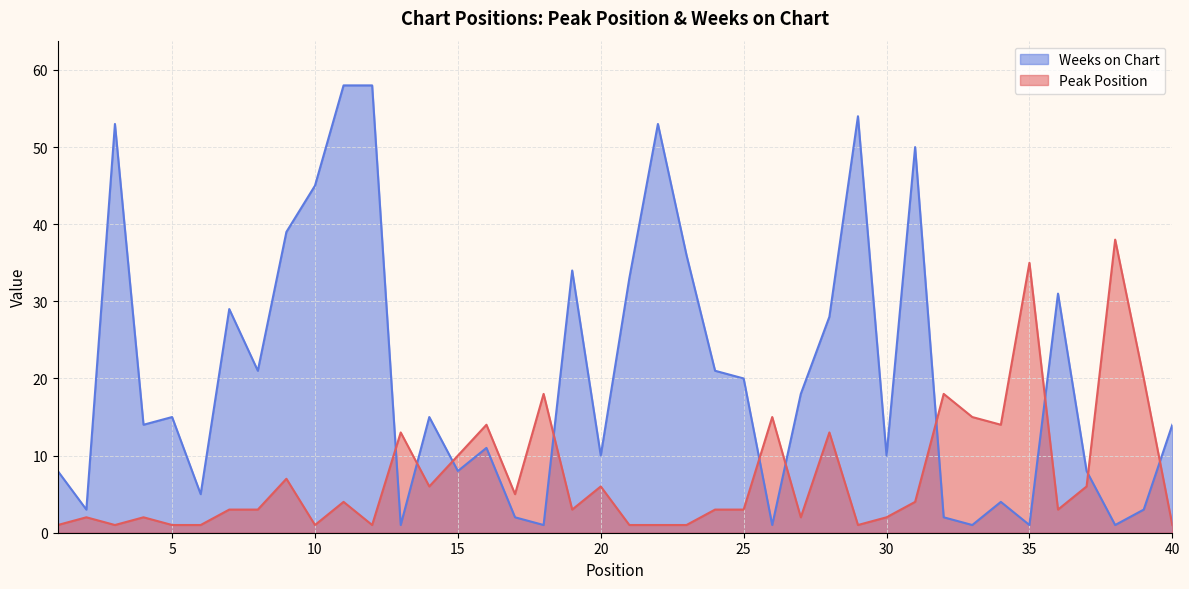

How many times do Weeks on Chart and Peak Position cross each other?

10